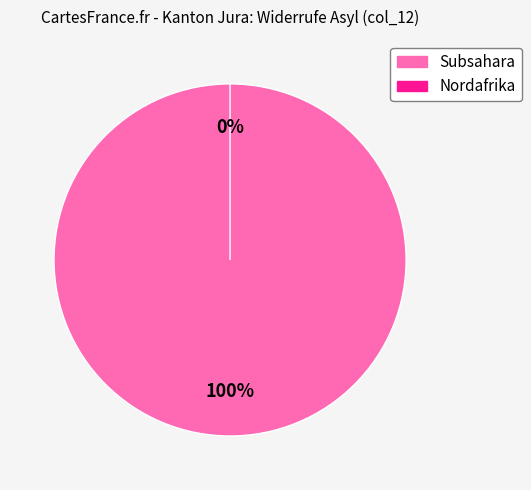

Is it true that Nordafrika is 0% of the pie?

True